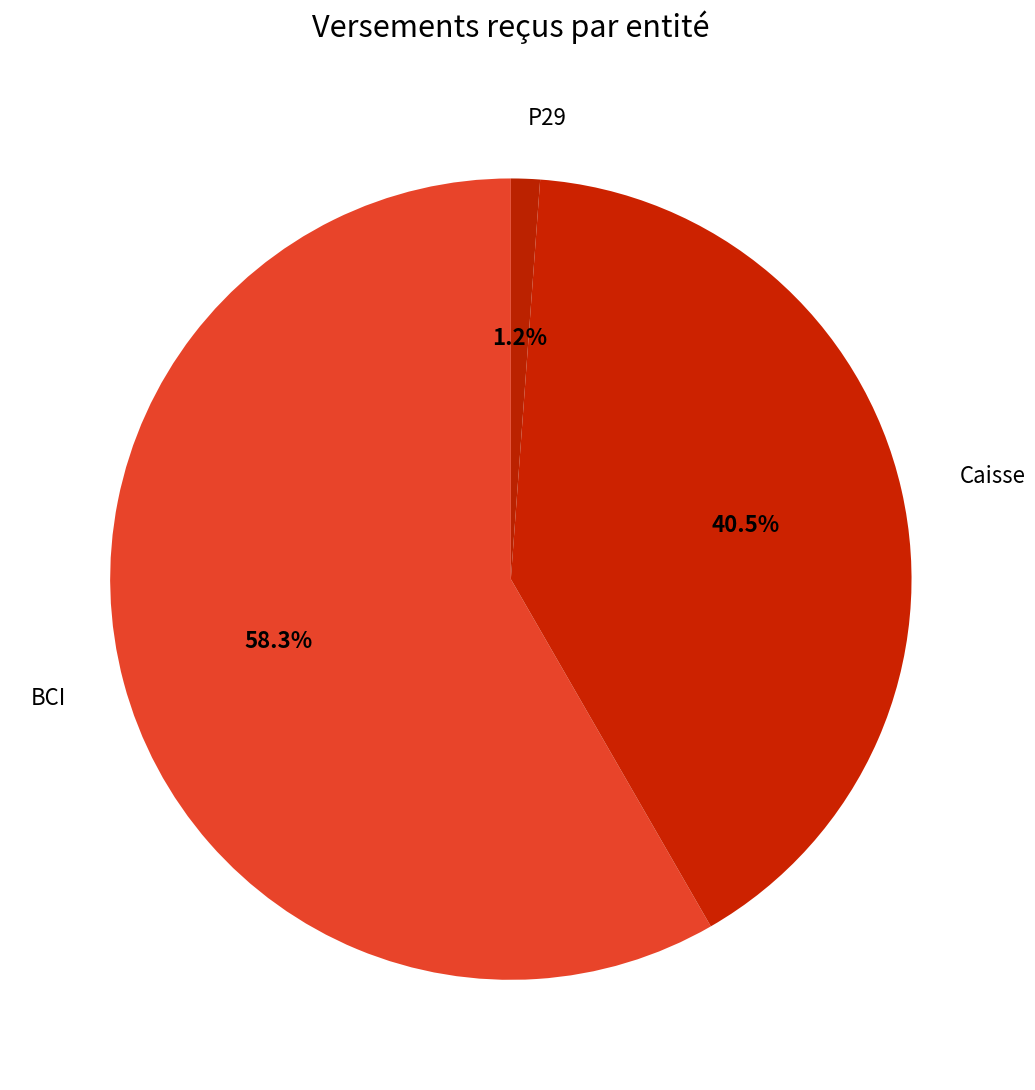

Count the number of slices in the pie.

3